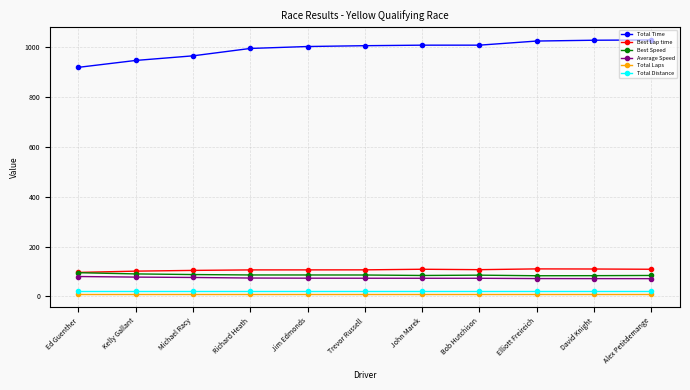

The Total Time series shows 1652.1 at Elliott Freireich. True or false?

False